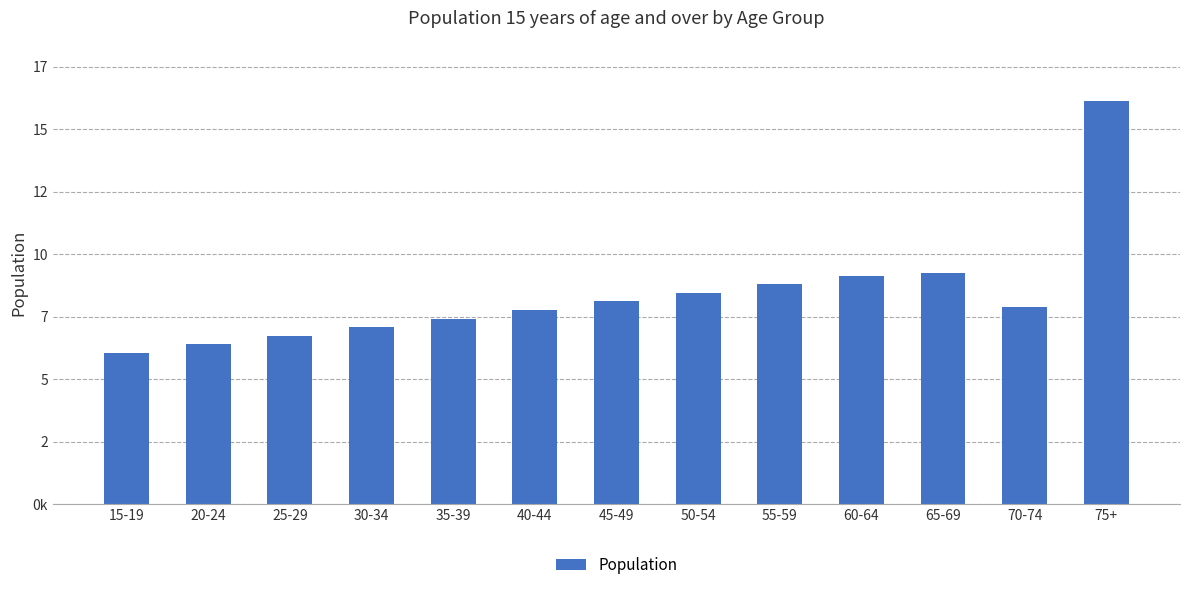

Does the chart contain any negative values?

No